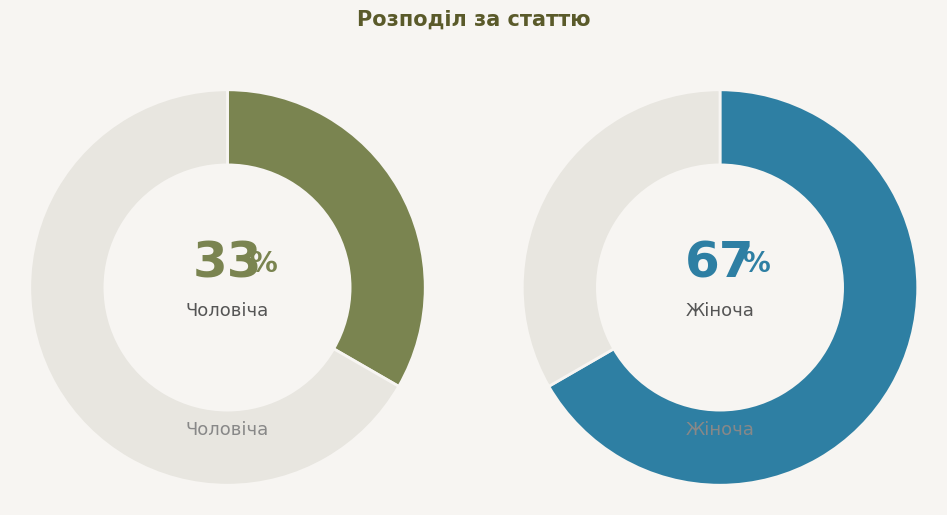

Rank the categories by value from lowest to highest.

Чоловіча, Жіноча